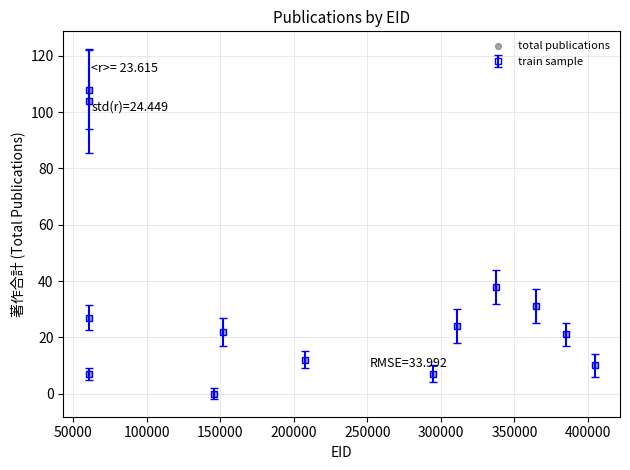

How many interior local valleys (lower than both neighbors) does the data have?

3